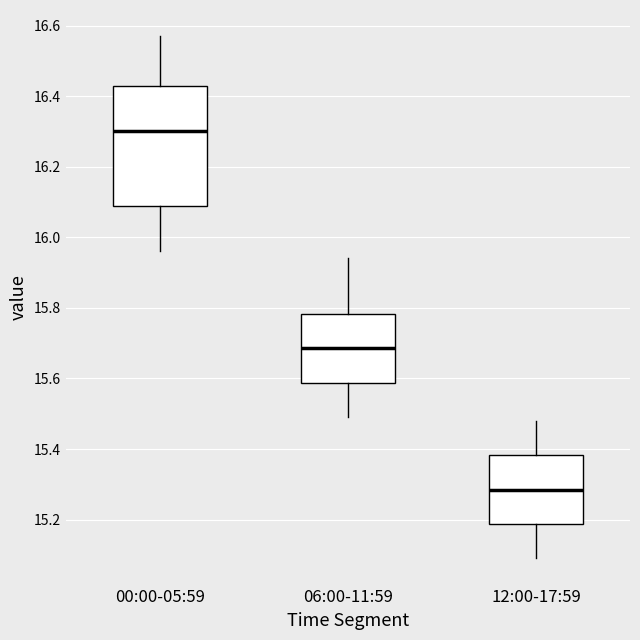

Comparing the boxes themselves (not the whiskers), which one is the tallest?

00:00-05:59